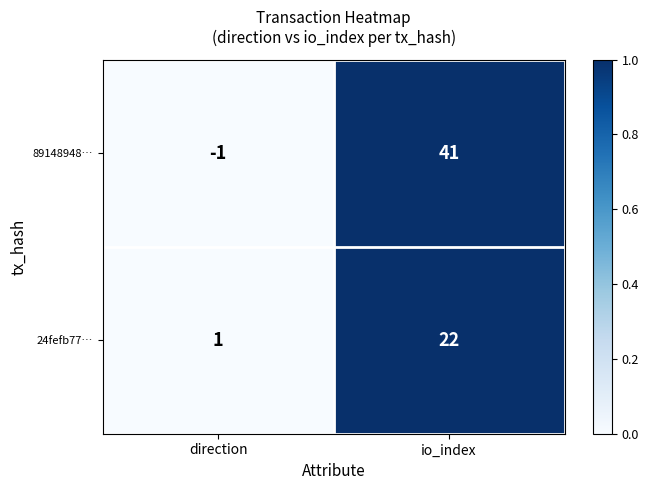

What is the average value of the 24fefb77… series?

12